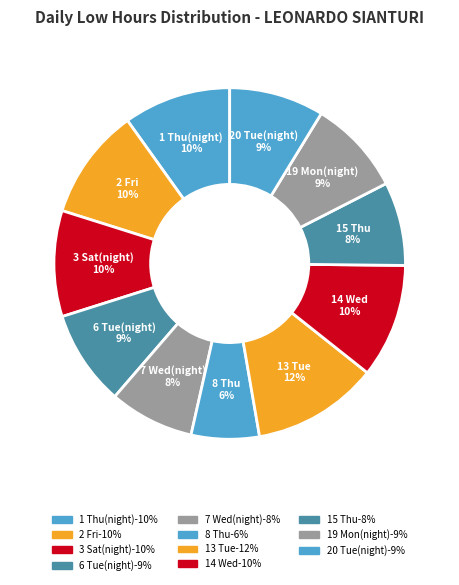

How much of the chart is everything except 8 Thu?

93.7%